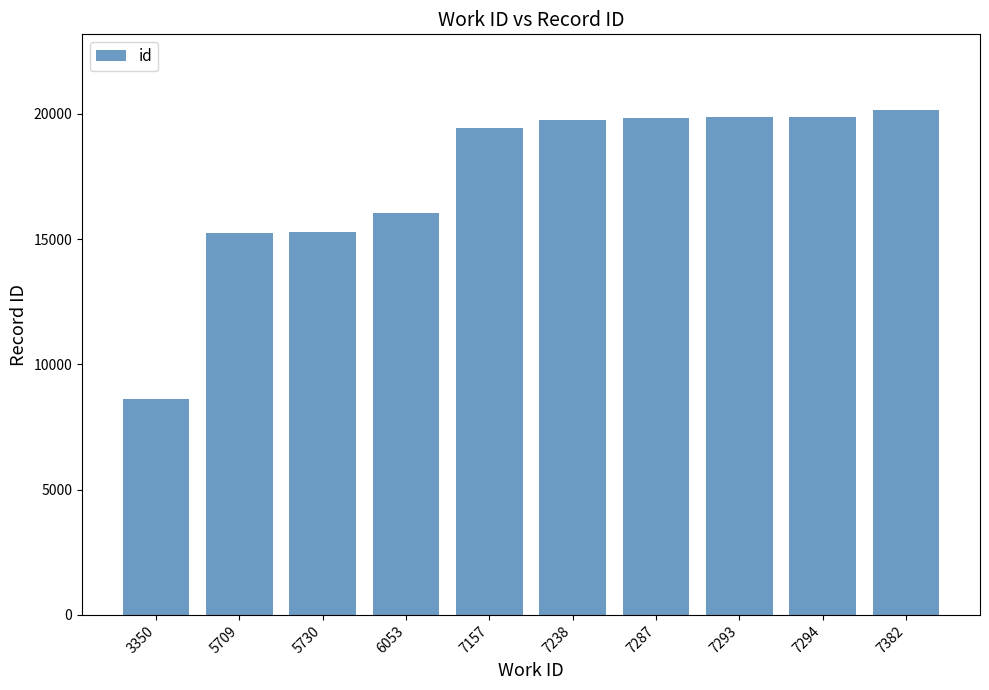

Are the bars horizontal?

No